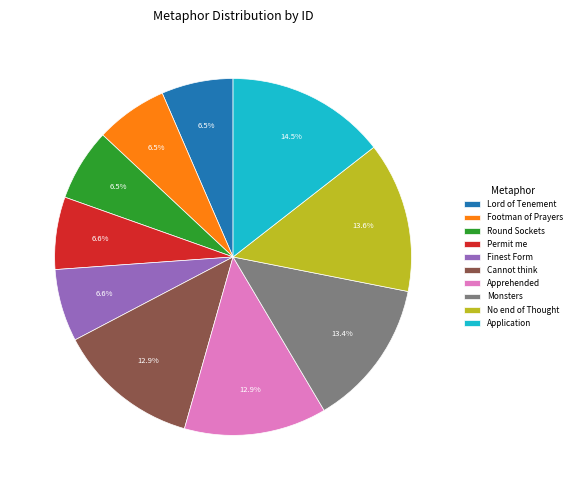

What portion of the pie excludes Apprehended?

87.1%